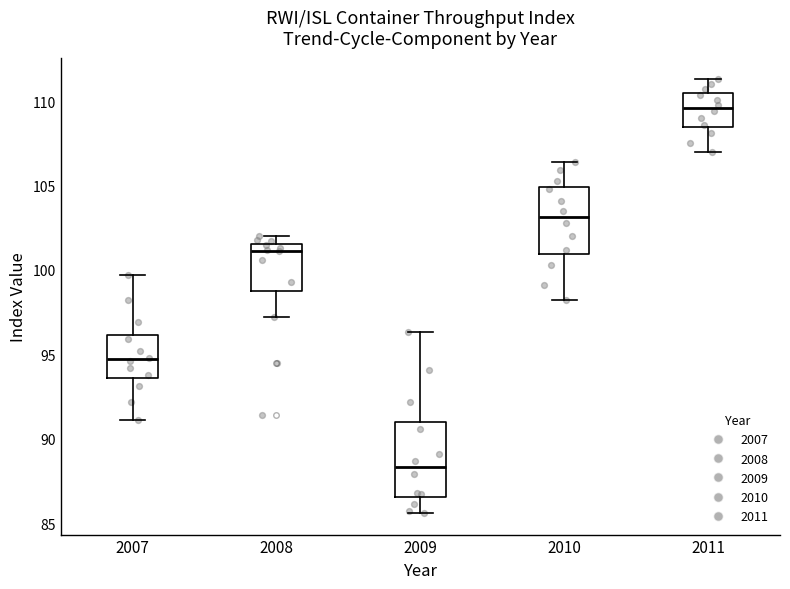

Reading left to right, read every box against the y-axis: the position of its median line, the range the box covers, and the ends of its whiskers. The values are not printed on the chart, so give them approximately, as read against the axis.

2007: median 94.5, box 93.5 to 96.0, whiskers 91.0 to 99.5
2008: median 101.0, box 99.0 to 101.5, whiskers 97.0 to 102.0
2009: median 88.5, box 86.5 to 91.0, whiskers 85.5 to 96.5
2010: median 103.0, box 101.0 to 105.0, whiskers 98.0 to 106.5
2011: median 109.5, box 108.5 to 110.5, whiskers 107.0 to 111.5